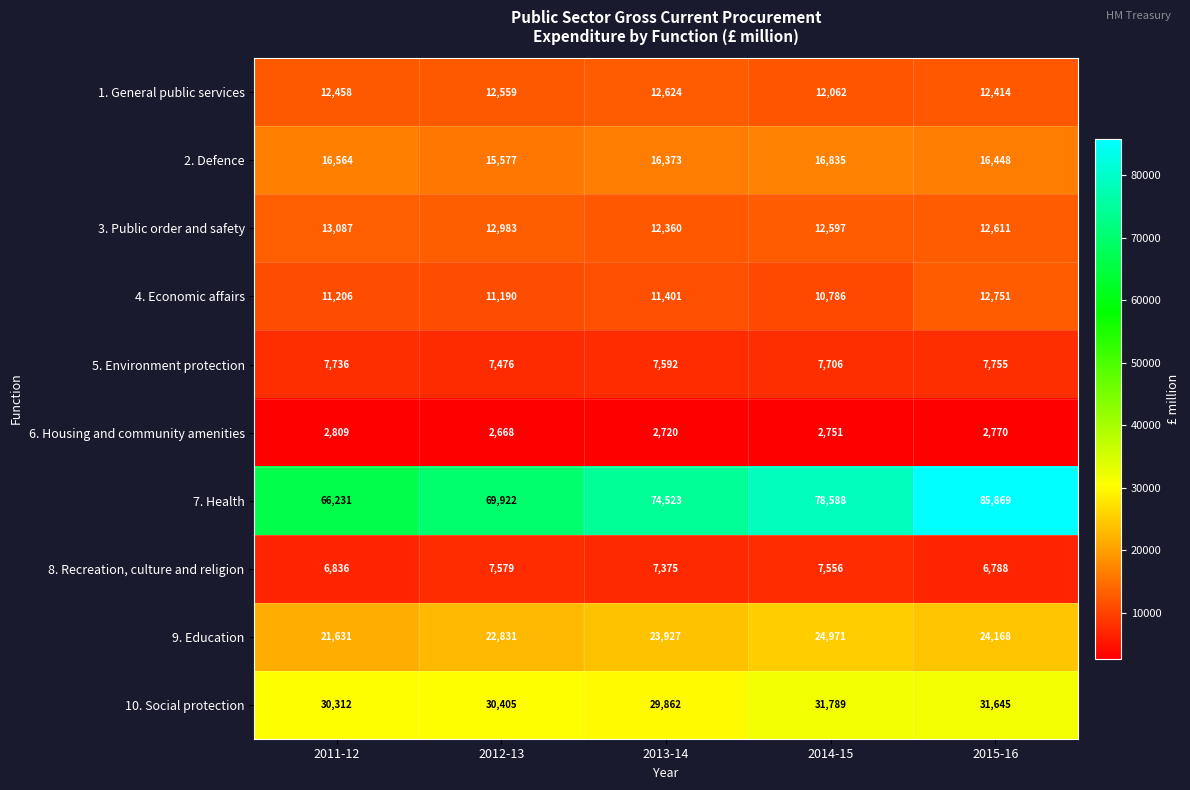

Is it true that 10. Social protection equals 31789 at 2014-15?

True